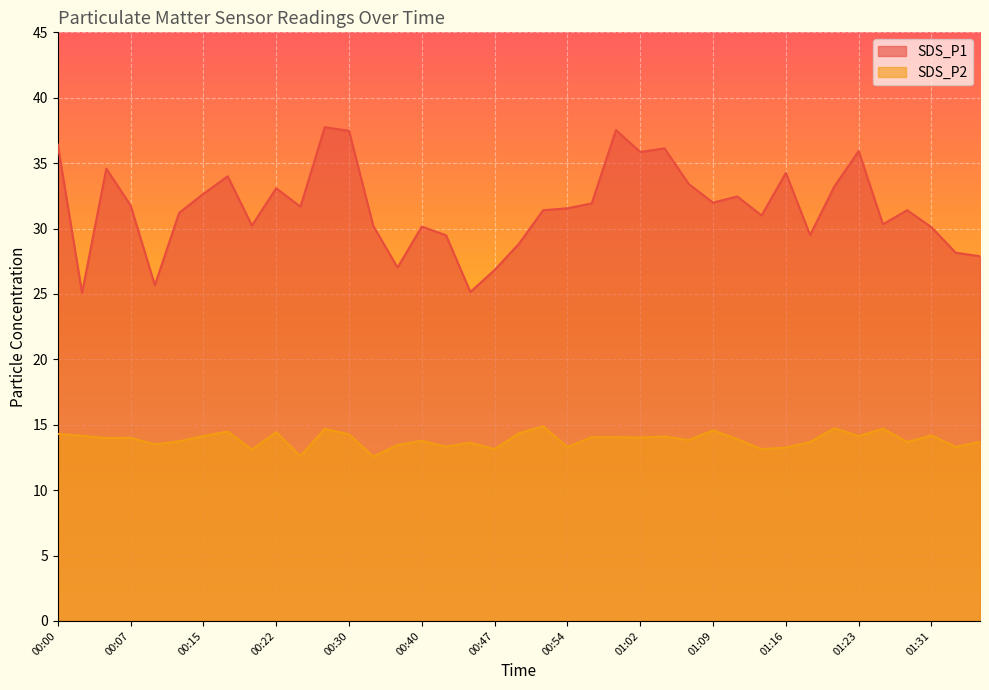

What is the label of the 12th point from the right?

01:09